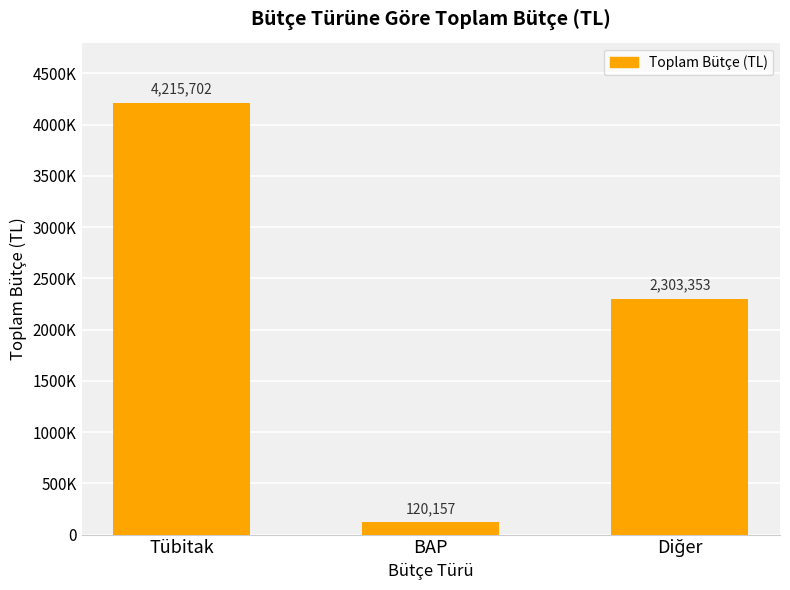

Reading left to right, list all the values displayed in this chart.

Tübitak=4215702.0	BAP=120157.0	Diğer=2303352.7